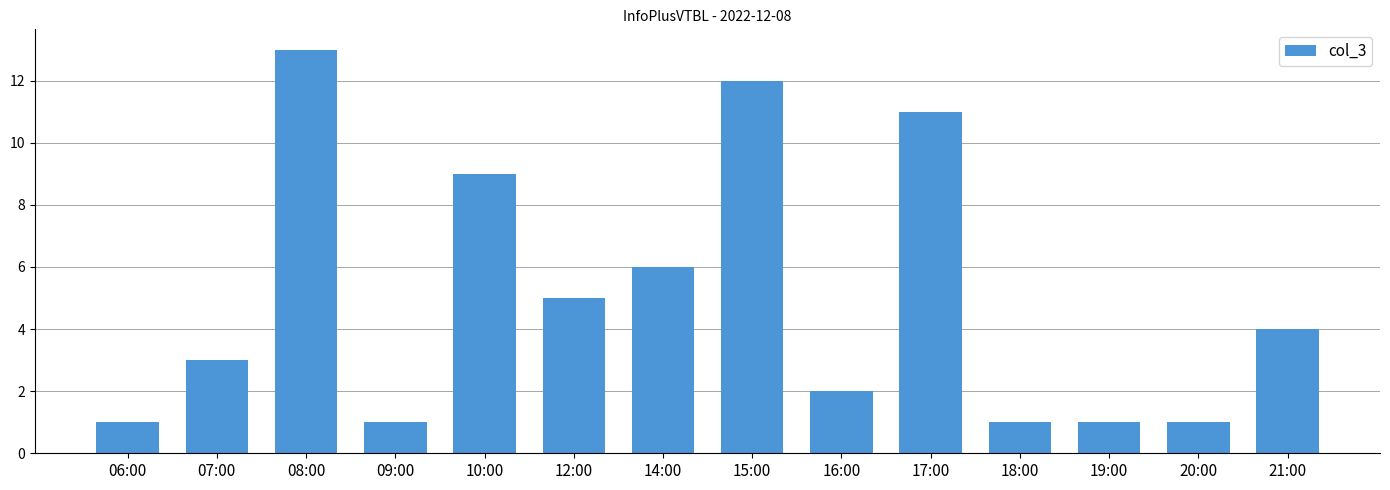

At which label does the data first exceed 4?

08:00